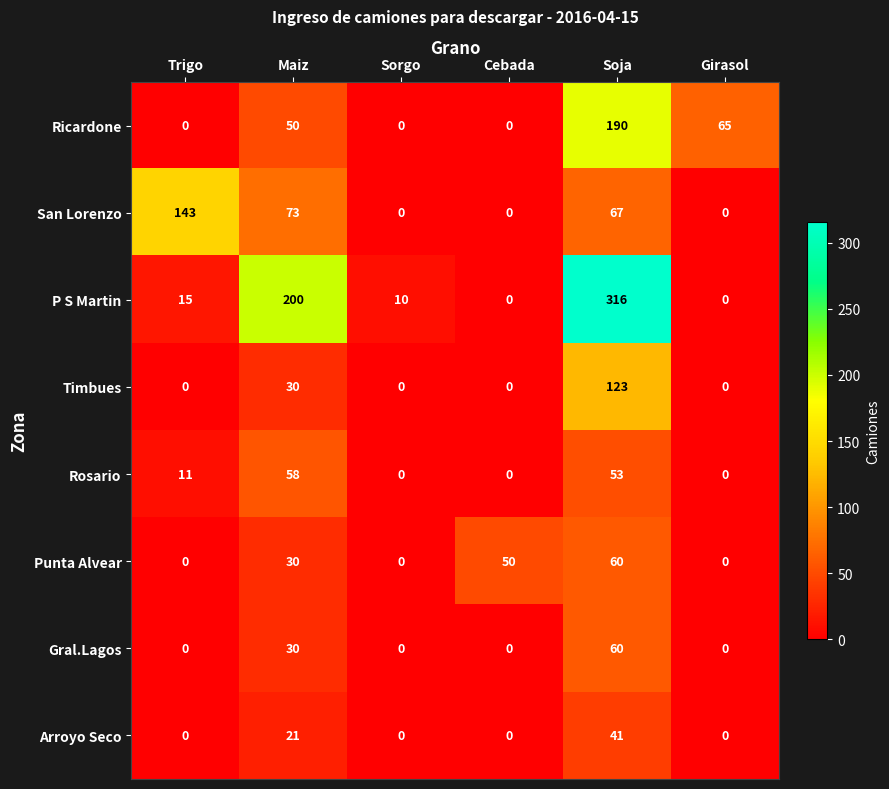

Which series has the widest spread of values?

P S Martin